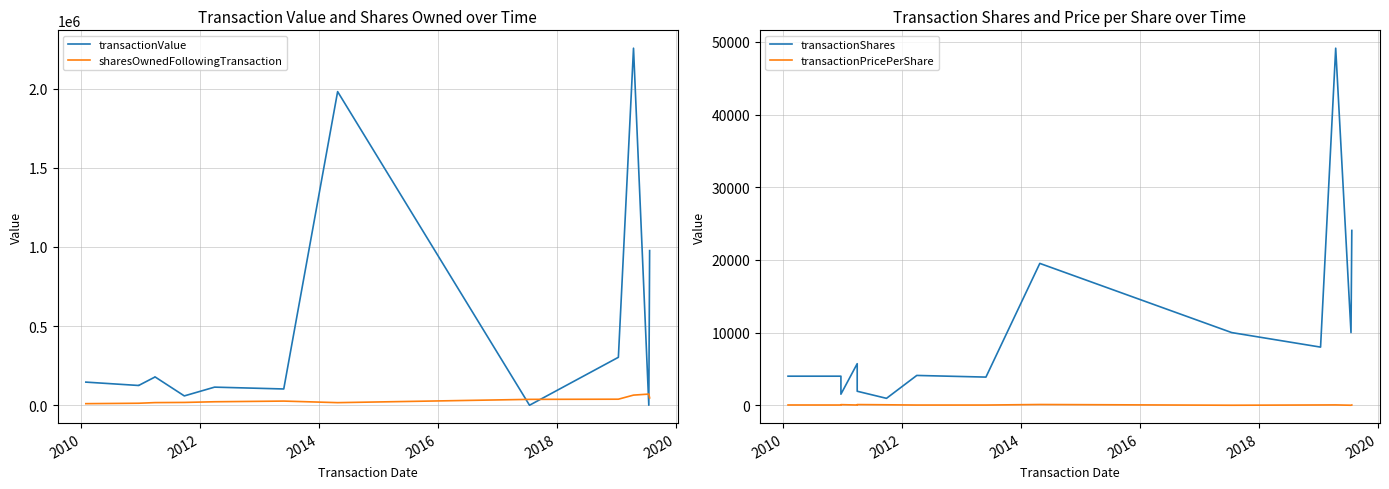

After their last crossing, which series has the higher values: transactionValue or sharesOwnedFollowingTransaction?

transactionValue